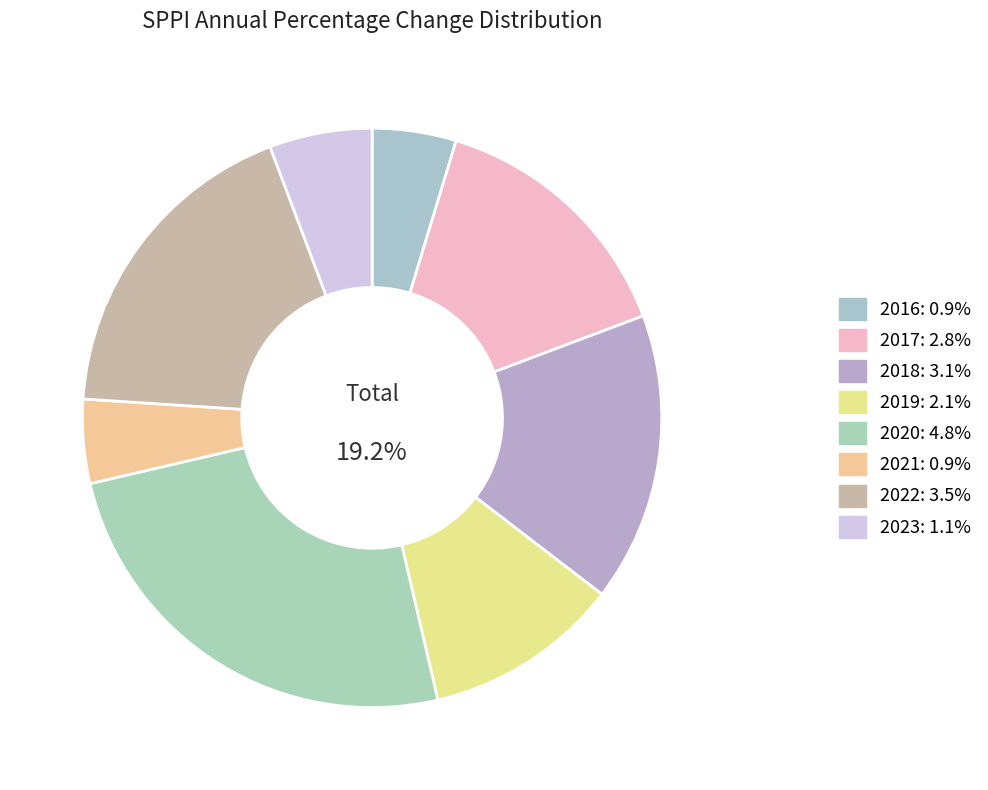

What is the change in value from 2018 to 2023?

-2.0